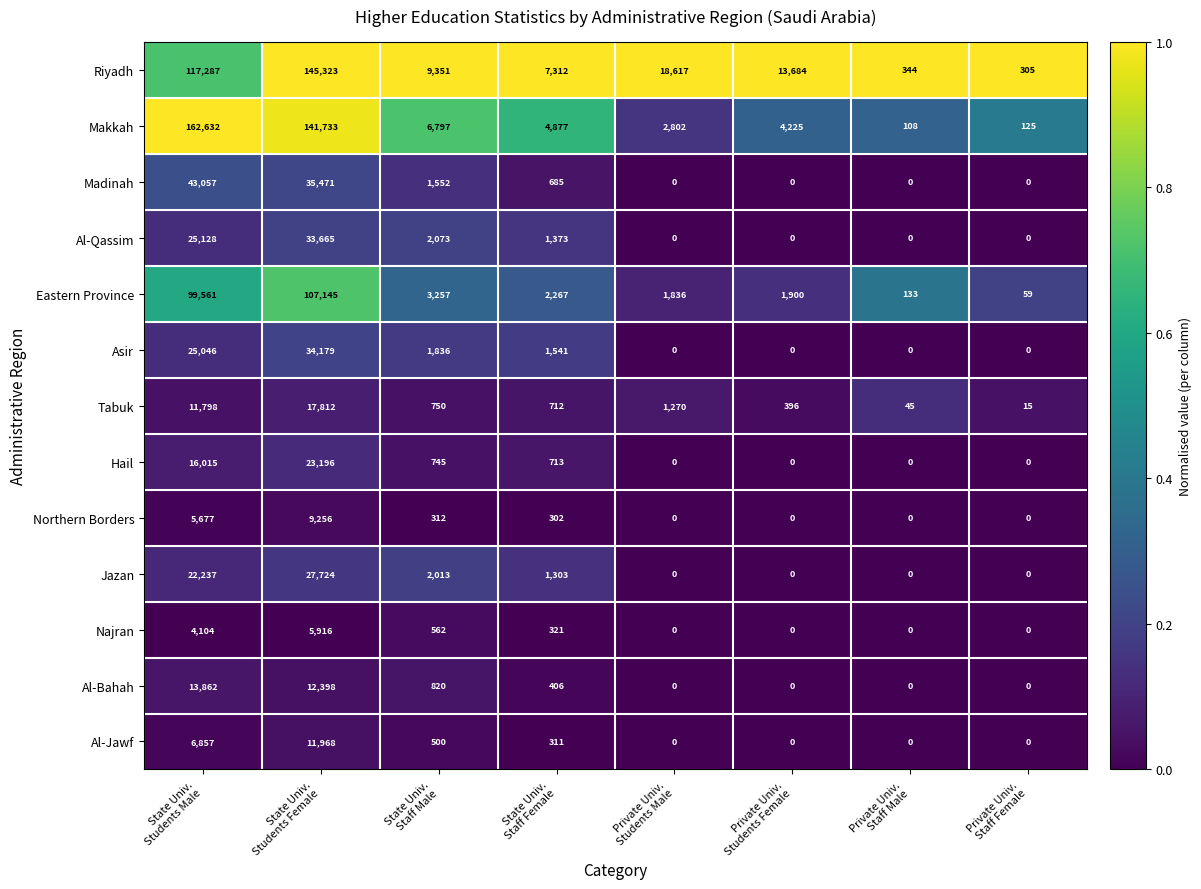

Which series has the widest spread of values?

Makkah